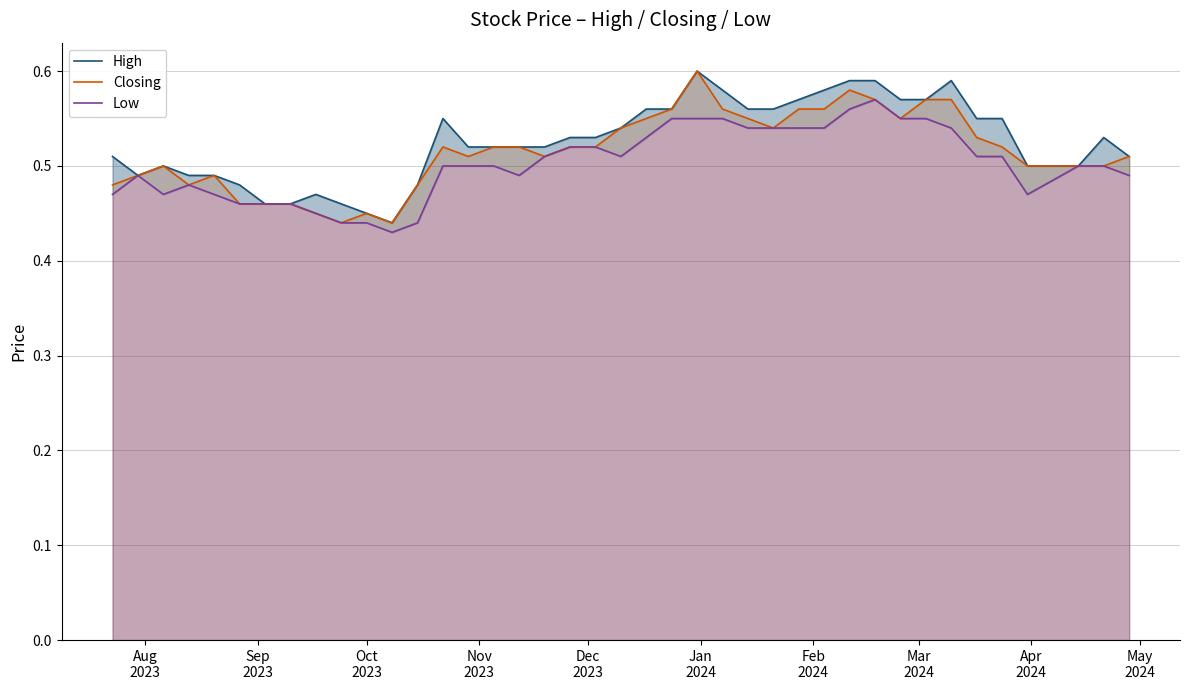

Rank the series by their average value, from lowest to highest.

Low, Closing, High